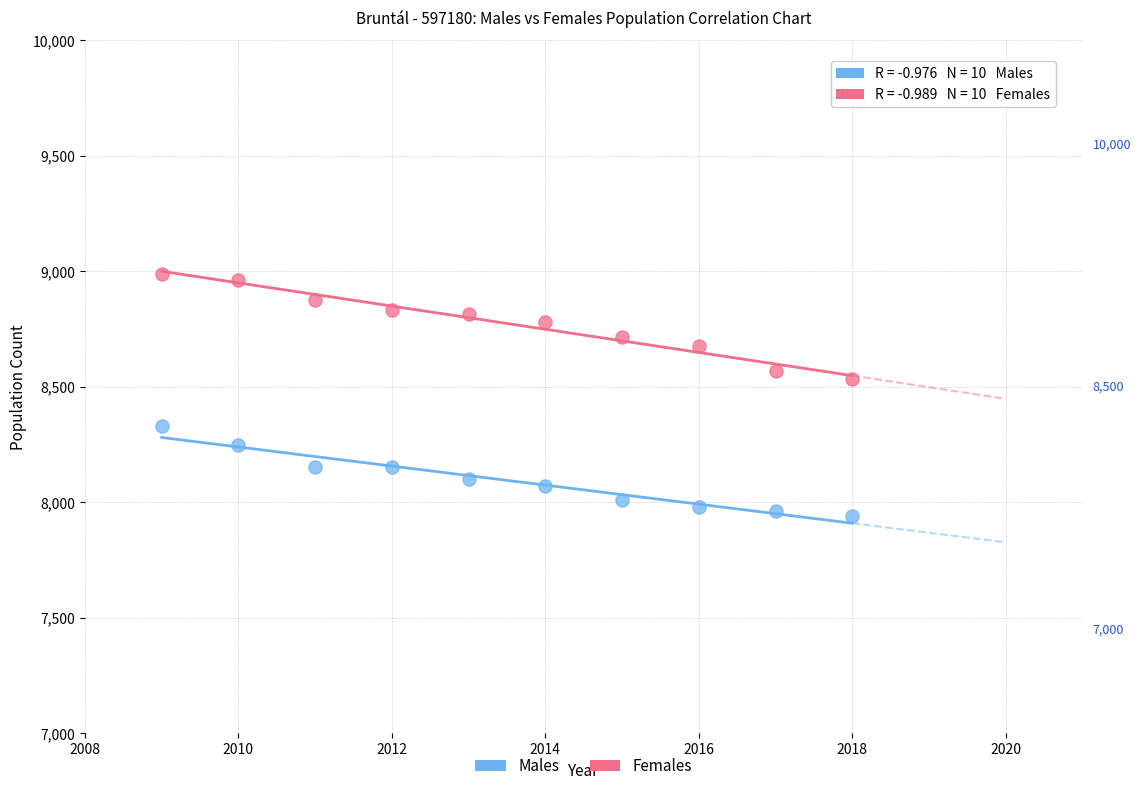

Which series contains the lowest Y value?

Males